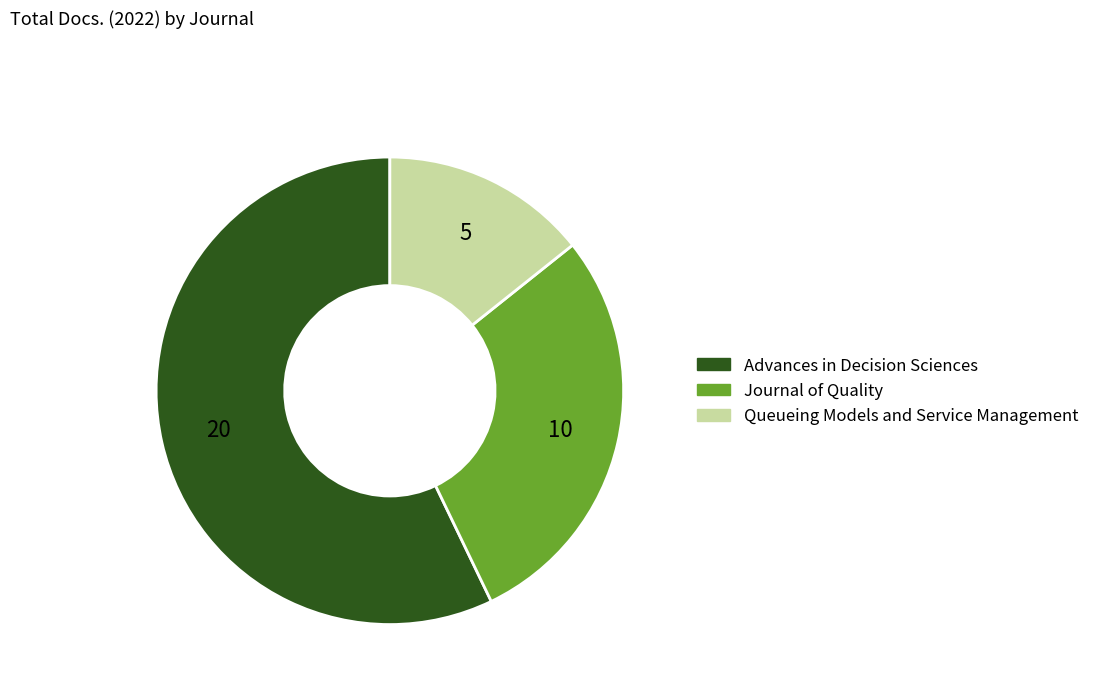

Which slice represents more than half of the pie?

Advances in Decision Sciences